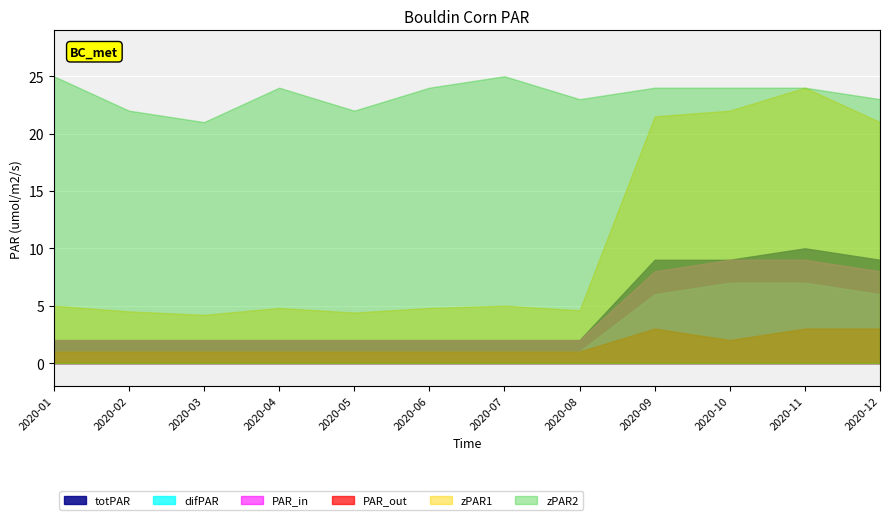

What is the value of the PAR_out point at the 6th from the left?

1